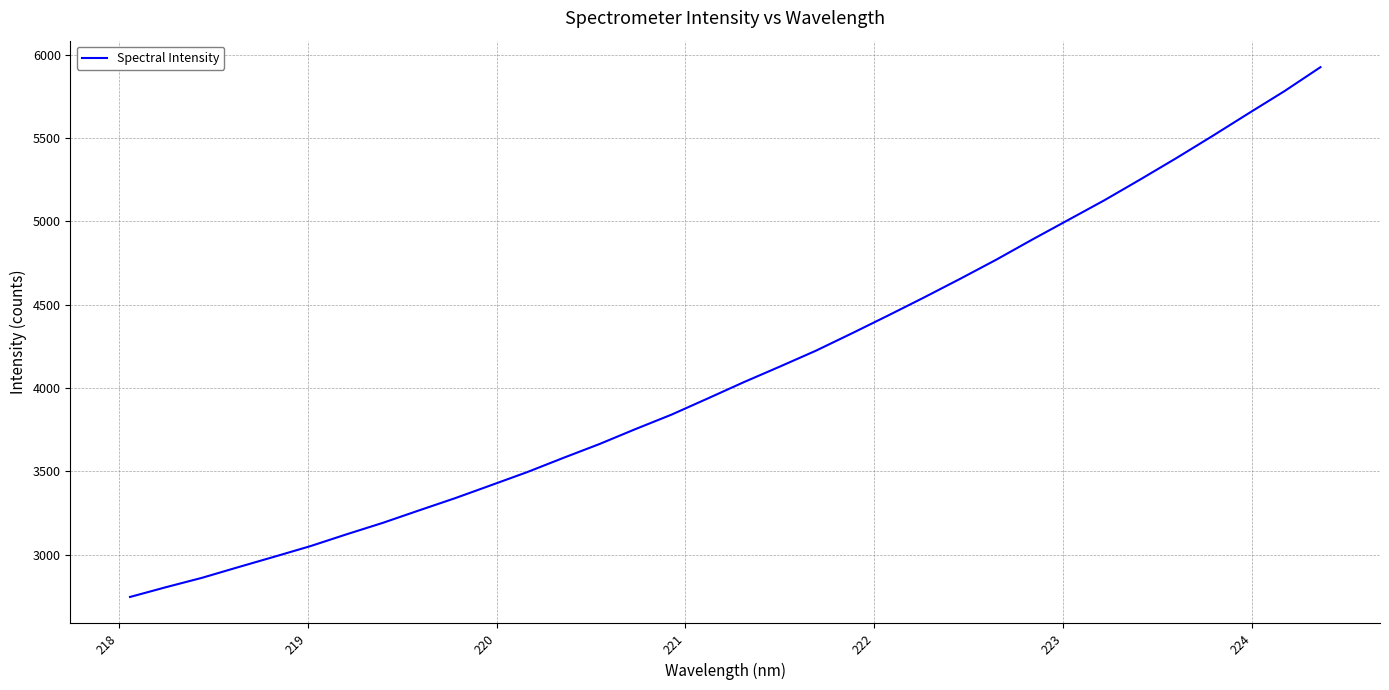

What is the smallest value displayed?

2746.6